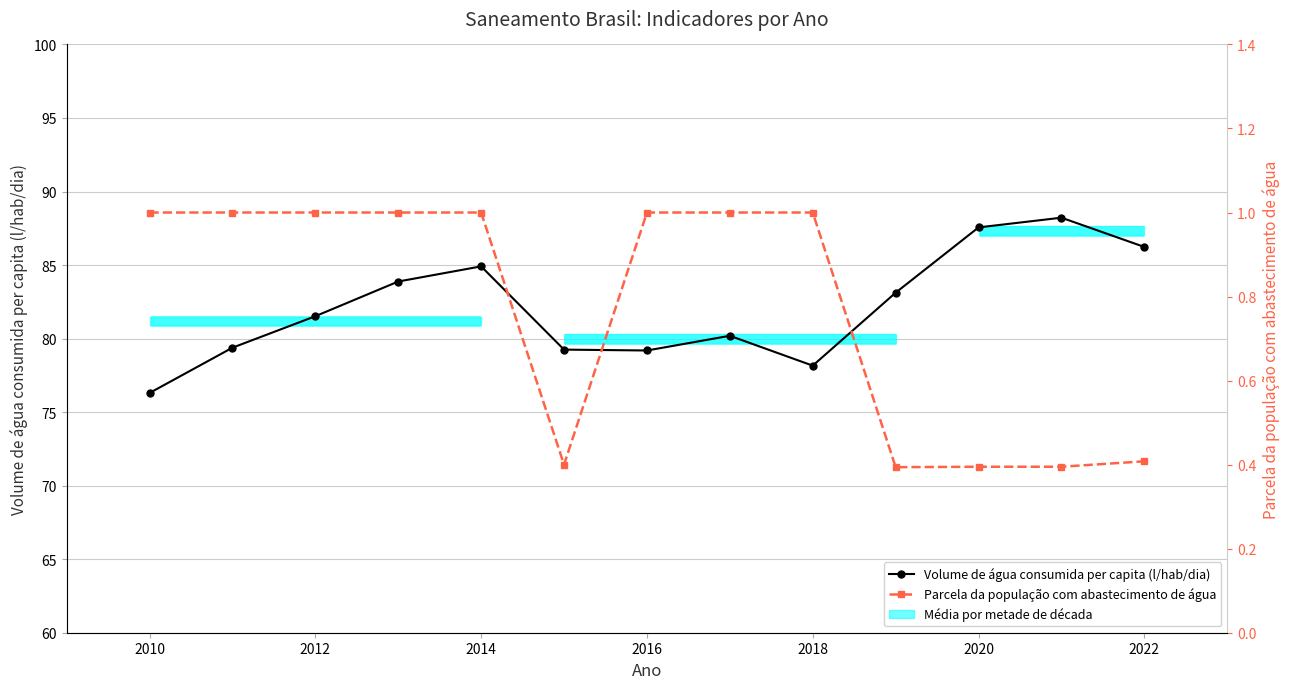

At which label does Volume de água consumida per capita (l/hab/dia) first exceed 81?

2012